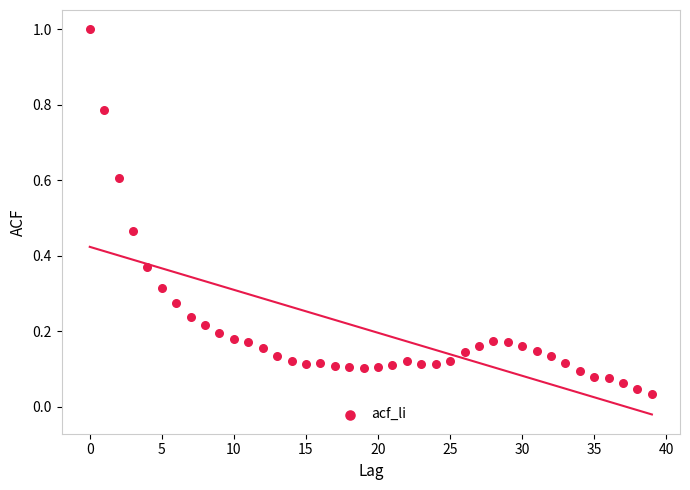

What is the range of Y values (max minus min)?

1.0